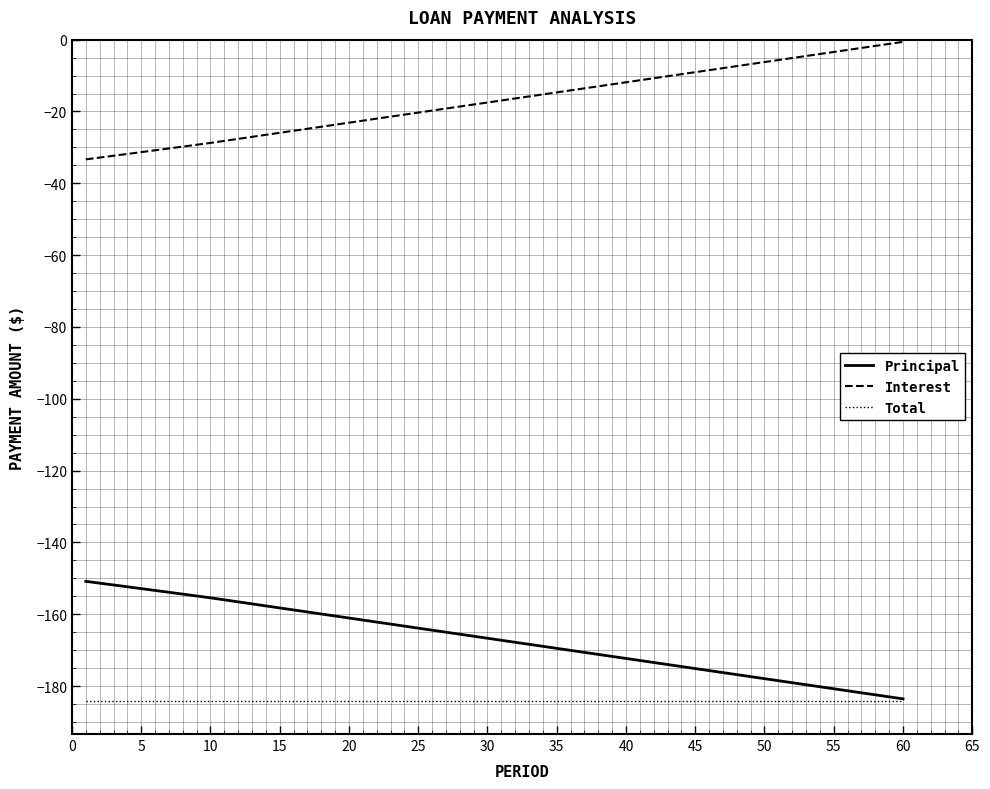

Rank the series by their maximum value, from highest to lowest.

Interest, Principal, Total